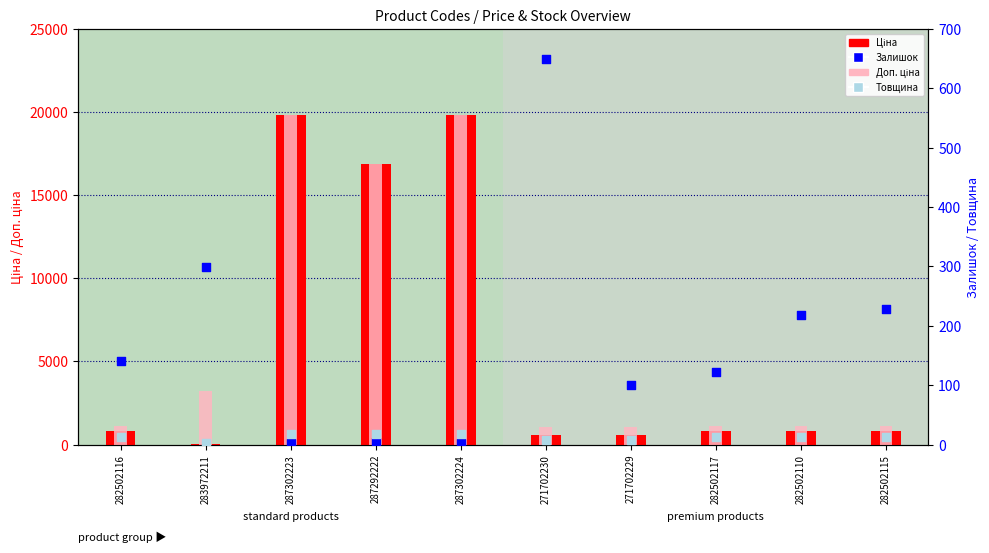

Is the value of Доп. ціна at 282502110 greater than the value of Ціна at 287302224?

No